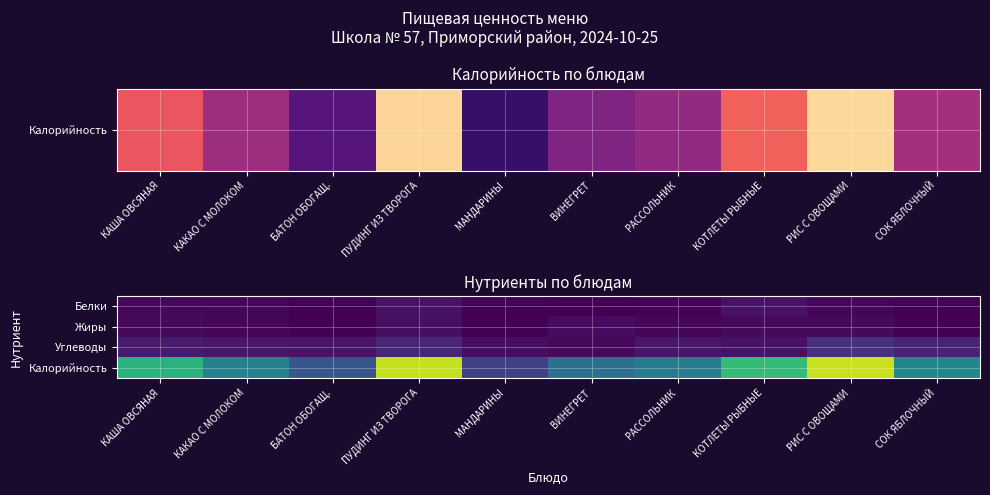

Reading left to right, list all the values displayed in this chart.

Белки: КАША ОВСЯНАЯ=4.0	КАКАО С МОЛОКОМ=3.7	БАТОН ОБОГАЩ.=1.5	ПУДИНГ ИЗ ТВОРОГА=9.4	МАНДАРИНЫ=0.8	ВИНЕГРЕТ=0.7	РАССОЛЬНИК=1.6	КОТЛЕТЫ РЫБНЫЕ=9.7	РИС С ОВОЩАМИ=3.0	СОК ЯБЛОЧНЫЙ=1.0
Жиры: КАША ОВСЯНАЯ=5.4	КАКАО С МОЛОКОМ=2.5	БАТОН ОБОГАЩ.=0.5	ПУДИНГ ИЗ ТВОРОГА=8.4	МАНДАРИНЫ=0.2	ВИНЕГРЕТ=6.1	РАССОЛЬНИК=3.0	КОТЛЕТЫ РЫБНЫЕ=5.0	РИС С ОВОЩАМИ=4.9	СОК ЯБЛОЧНЫЙ=0.2
Углеводы: КАША ОВСЯНАЯ=14.3	КАКАО С МОЛОКОМ=12.4	БАТОН ОБОГАЩ.=10.6	ПУДИНГ ИЗ ТВОРОГА=21.7	МАНДАРИНЫ=7.5	ВИНЕГРЕТ=4.1	РАССОЛЬНИК=12.3	КОТЛЕТЫ РЫБНЫЕ=9.6	РИС С ОВОЩАМИ=28.4	СОК ЯБЛОЧНЫЙ=20.2
Калорийность: КАША ОВСЯНАЯ=128.0	КАКАО С МОЛОКОМ=88.0	БАТОН ОБОГАЩ.=53.6	ПУДИНГ ИЗ ТВОРОГА=182.6	МАНДАРИНЫ=38.0	ВИНЕГРЕТ=73.6	РАССОЛЬНИК=82.3	КОТЛЕТЫ РЫБНЫЕ=133.8	РИС С ОВОЩАМИ=184.2	СОК ЯБЛОЧНЫЙ=92.0